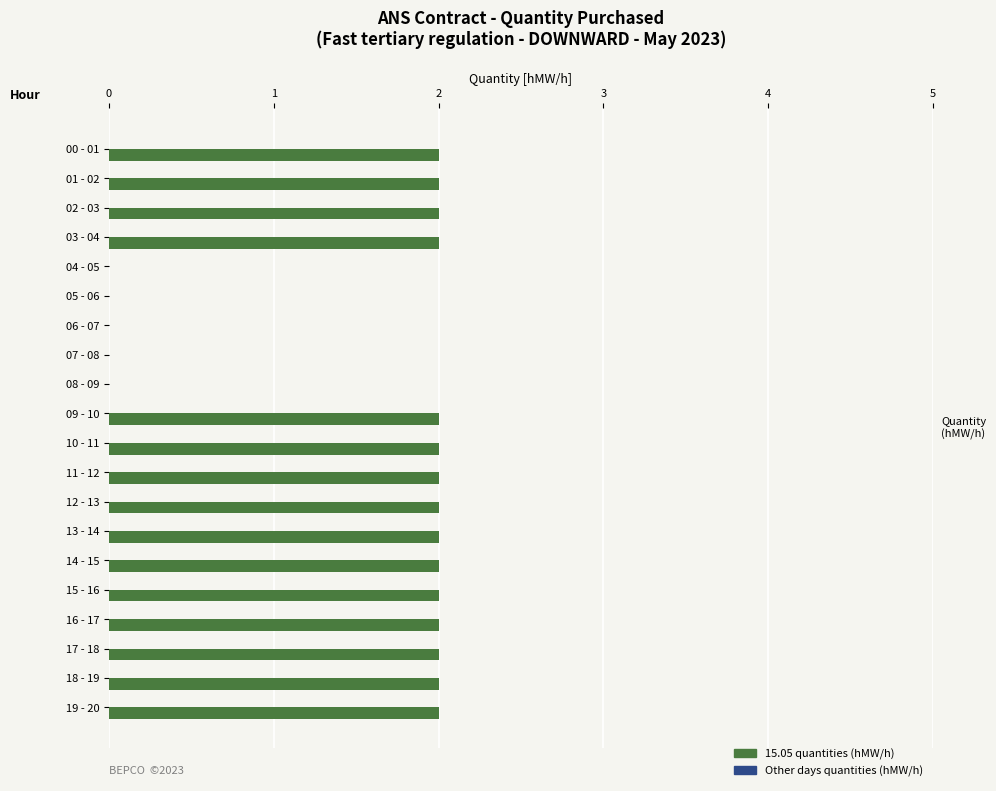

Reading top to bottom, list all the values displayed in this chart.

00 - 01=2	01 - 02=2	02 - 03=2	03 - 04=2	04 - 05=0	05 - 06=0	06 - 07=0	07 - 08=0	08 - 09=0	09 - 10=2	10 - 11=2	11 - 12=2	12 - 13=2	13 - 14=2	14 - 15=2	15 - 16=2	16 - 17=2	17 - 18=2	18 - 19=2	19 - 20=2